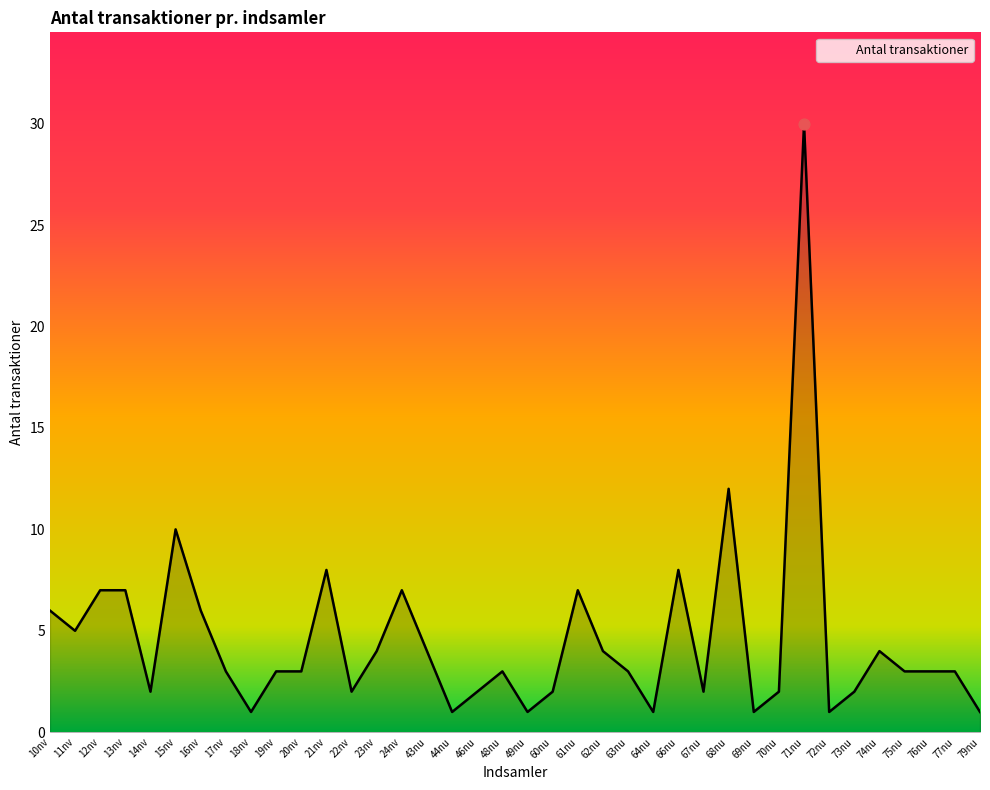

What is the ratio of the value at 21nv to the value at 16nv?

1.3